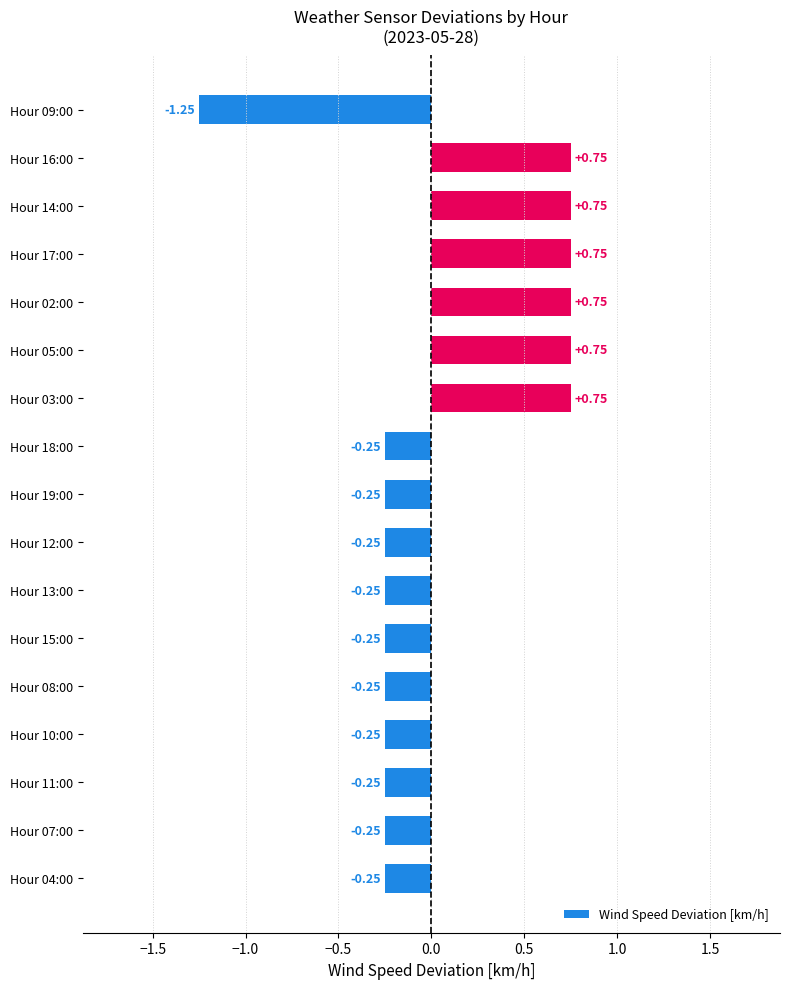

What is the sum of the values at Hour 02:00 and Hour 16:00?

1.5